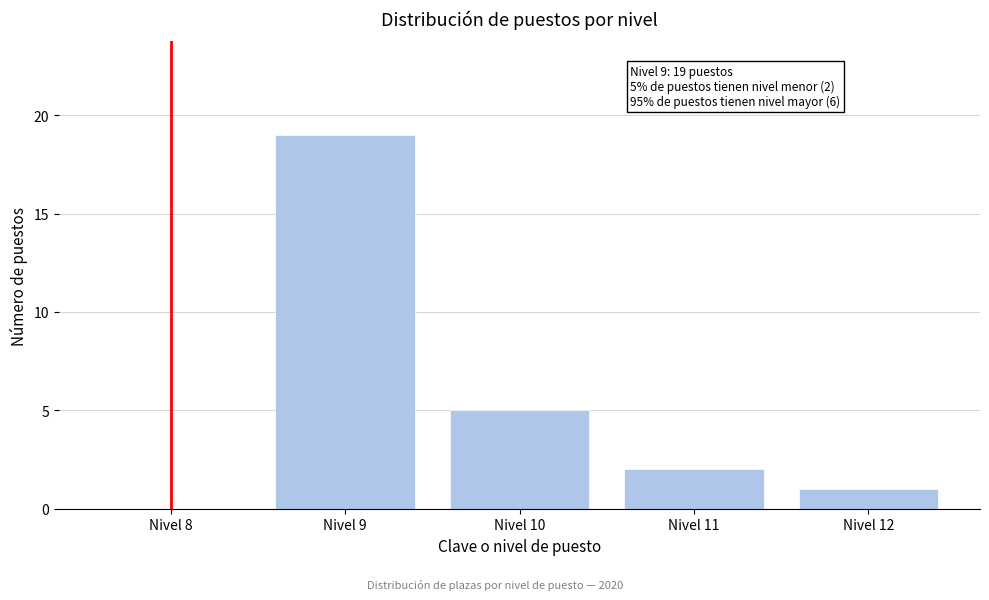

Reading left to right, transcribe all the data shown in this chart.

Nivel 8=0	Nivel 9=19	Nivel 10=5	Nivel 11=2	Nivel 12=1